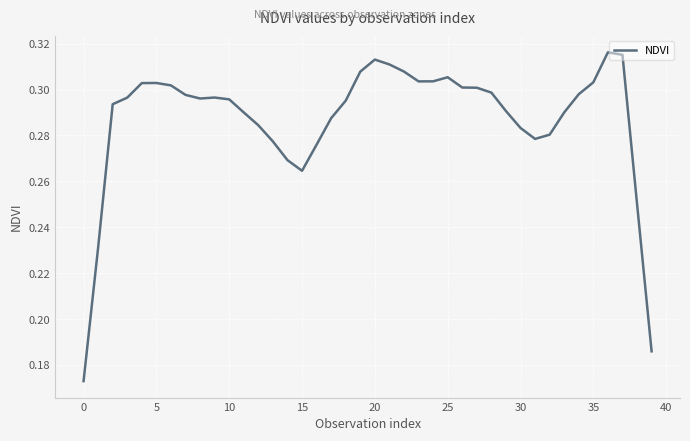

Does the chart have visible grid lines?

Yes